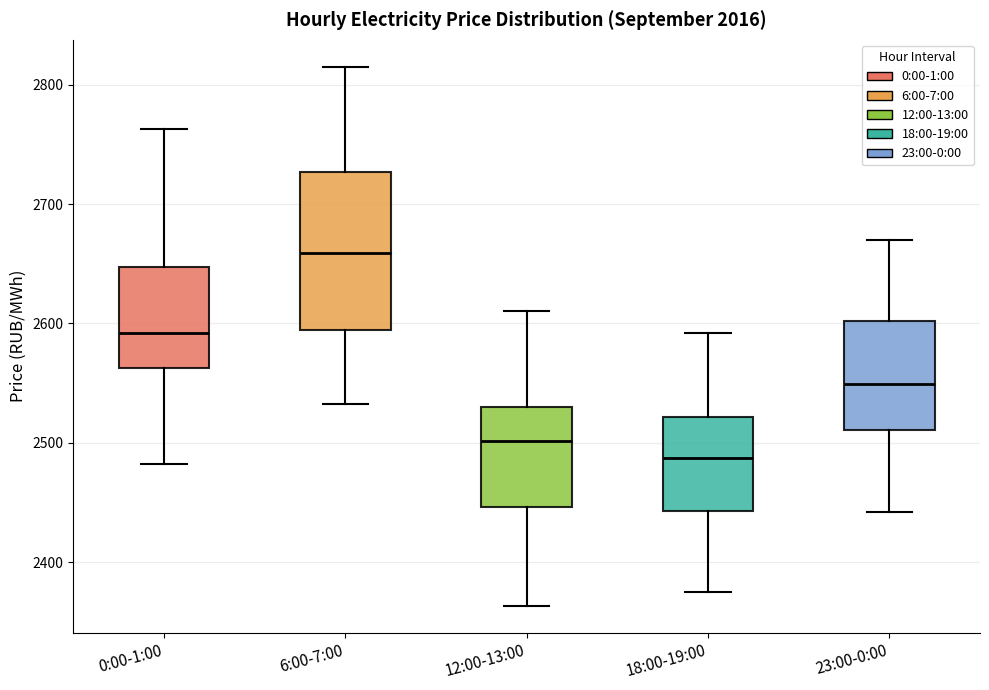

Reading left to right, read every box against the y-axis: the position of its median line, the range the box covers, and the ends of its whiskers. The values are not printed on the chart, so give them approximately, as read against the axis.

0:00-1:00: median 2590, box 2560 to 2650, whiskers 2480 to 2760
6:00-7:00: median 2660, box 2590 to 2730, whiskers 2530 to 2810
12:00-13:00: median 2500, box 2450 to 2530, whiskers 2360 to 2610
18:00-19:00: median 2490, box 2440 to 2520, whiskers 2380 to 2590
23:00-0:00: median 2550, box 2510 to 2600, whiskers 2440 to 2670